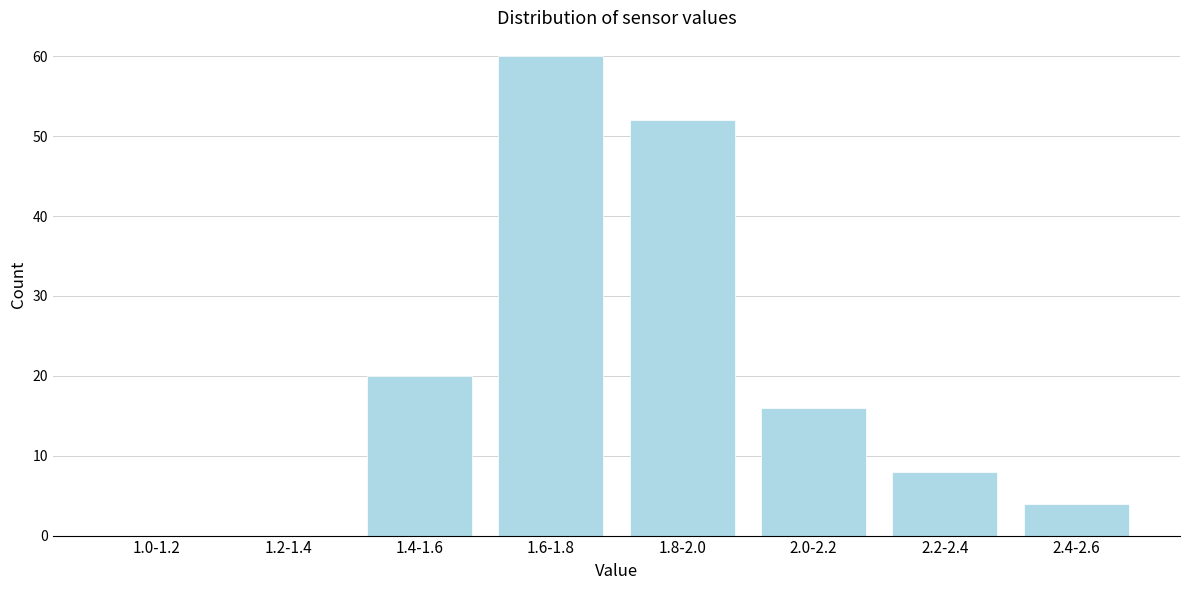

Reading left to right, transcribe all the data shown in this chart.

1.0-1.2=0	1.2-1.4=0	1.4-1.6=20	1.6-1.8=60	1.8-2.0=52	2.0-2.2=16	2.2-2.4=8	2.4-2.6=4